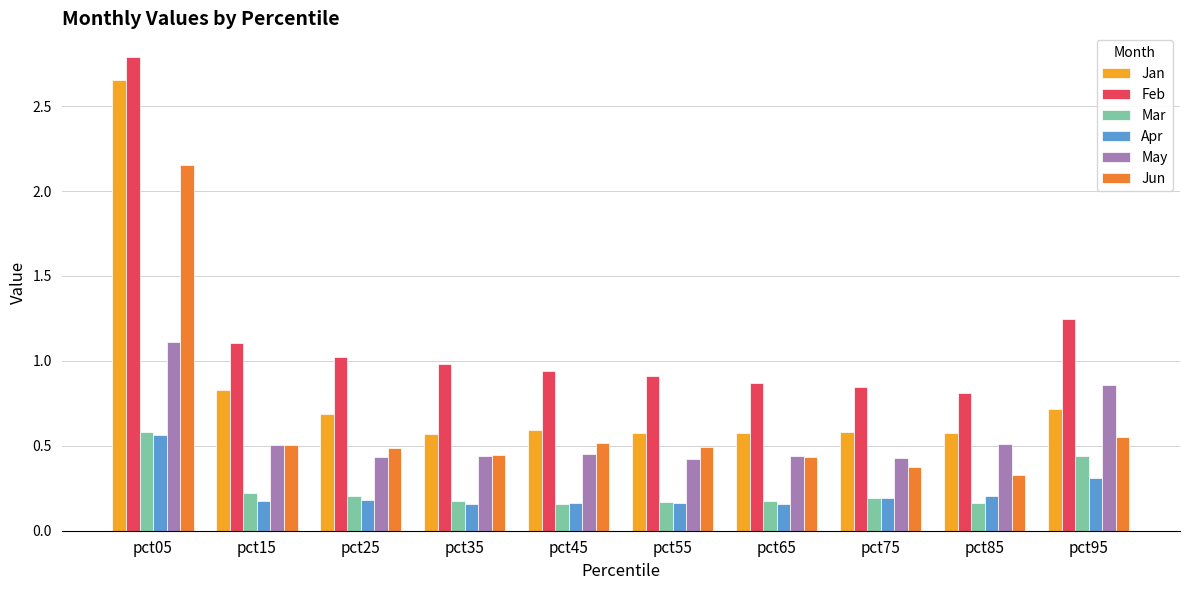

What is the total value across all series at pct75?

2.6